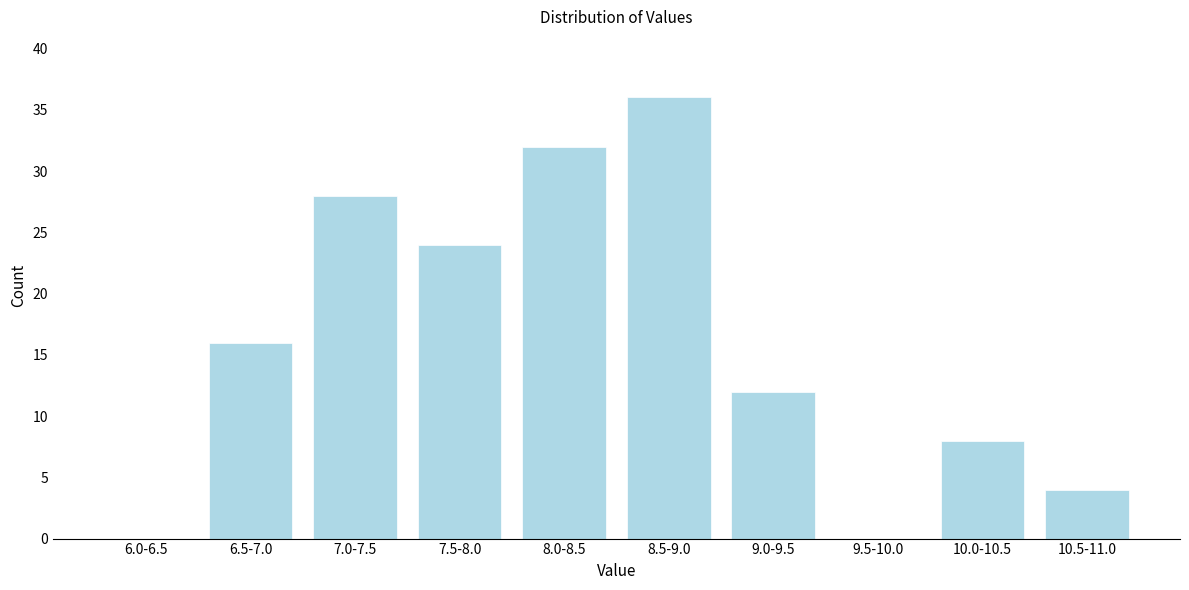

Reading left to right, extract all data points from this chart.

6.0-6.5=0	6.5-7.0=16	7.0-7.5=28	7.5-8.0=24	8.0-8.5=32	8.5-9.0=36	9.0-9.5=12	9.5-10.0=0	10.0-10.5=8	10.5-11.0=4